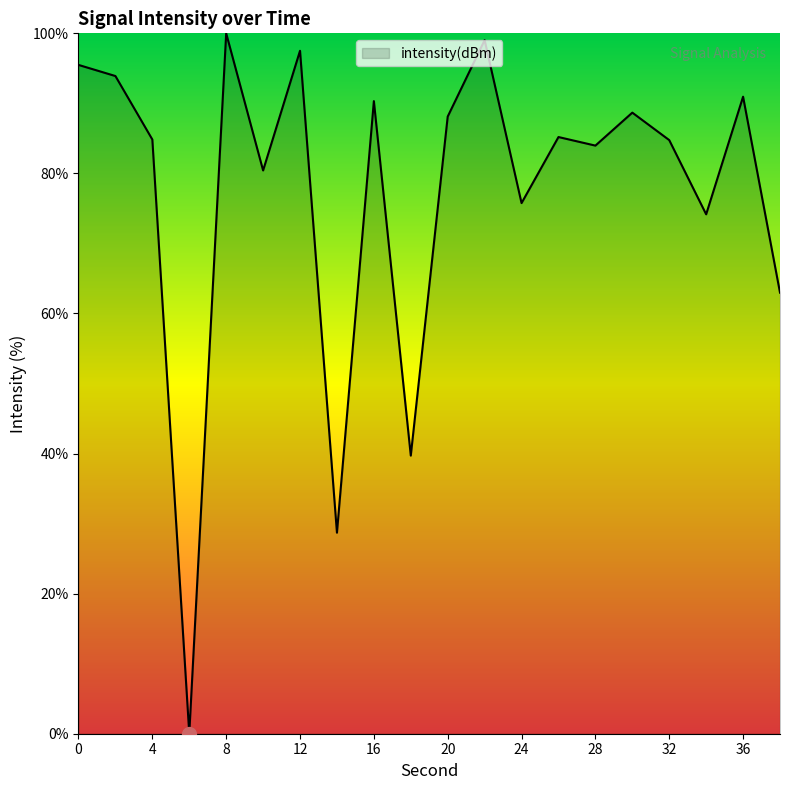

What is the difference between the maximum and minimum values?

100.0